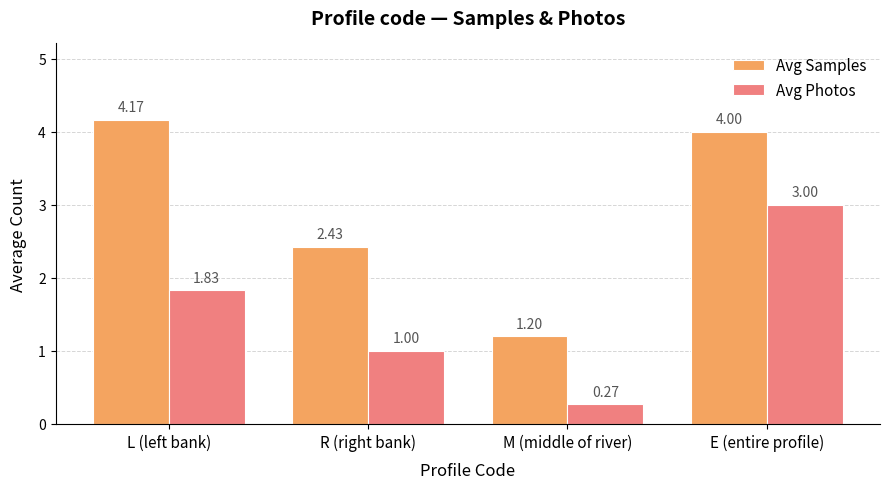

What is the difference between the highest and lowest values at L (left bank)?

2.3